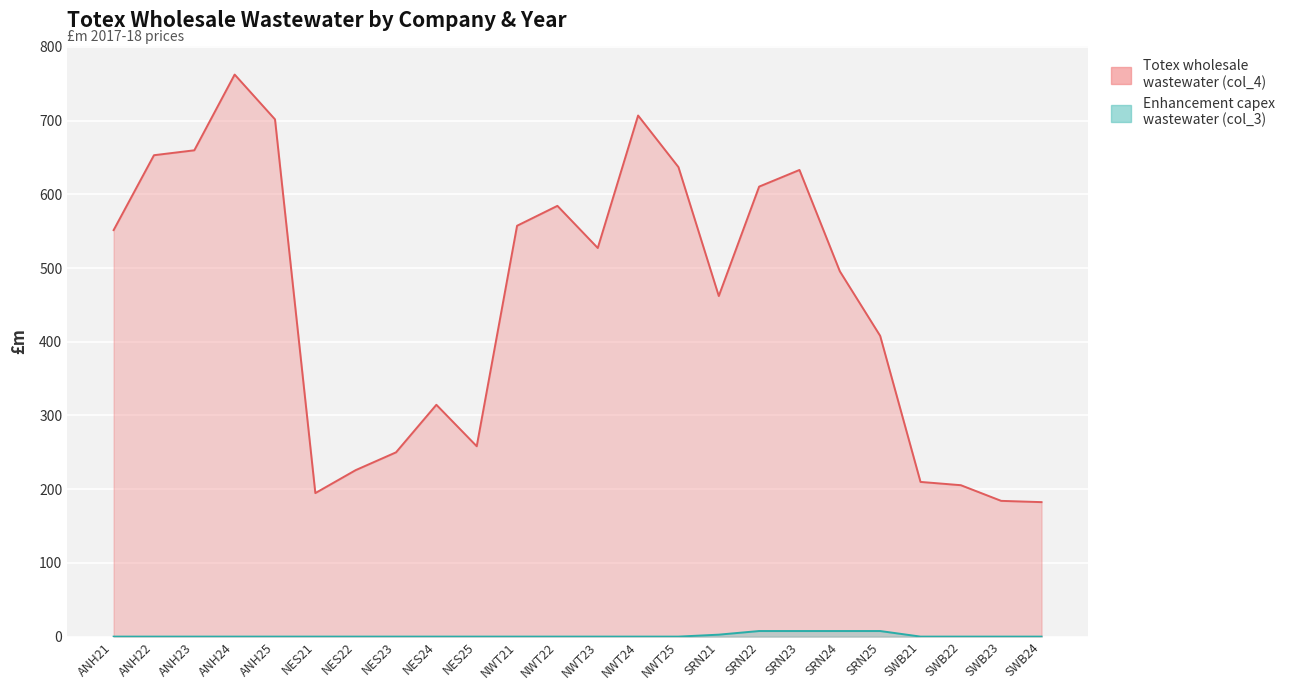

How many values in the Enhancement capex wastewater (col_3) series exceed 0?

5